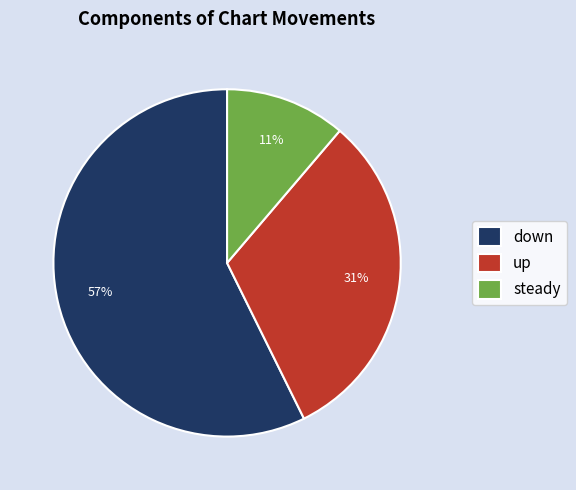

What is the ratio of the value at down to the value at up?

1.8